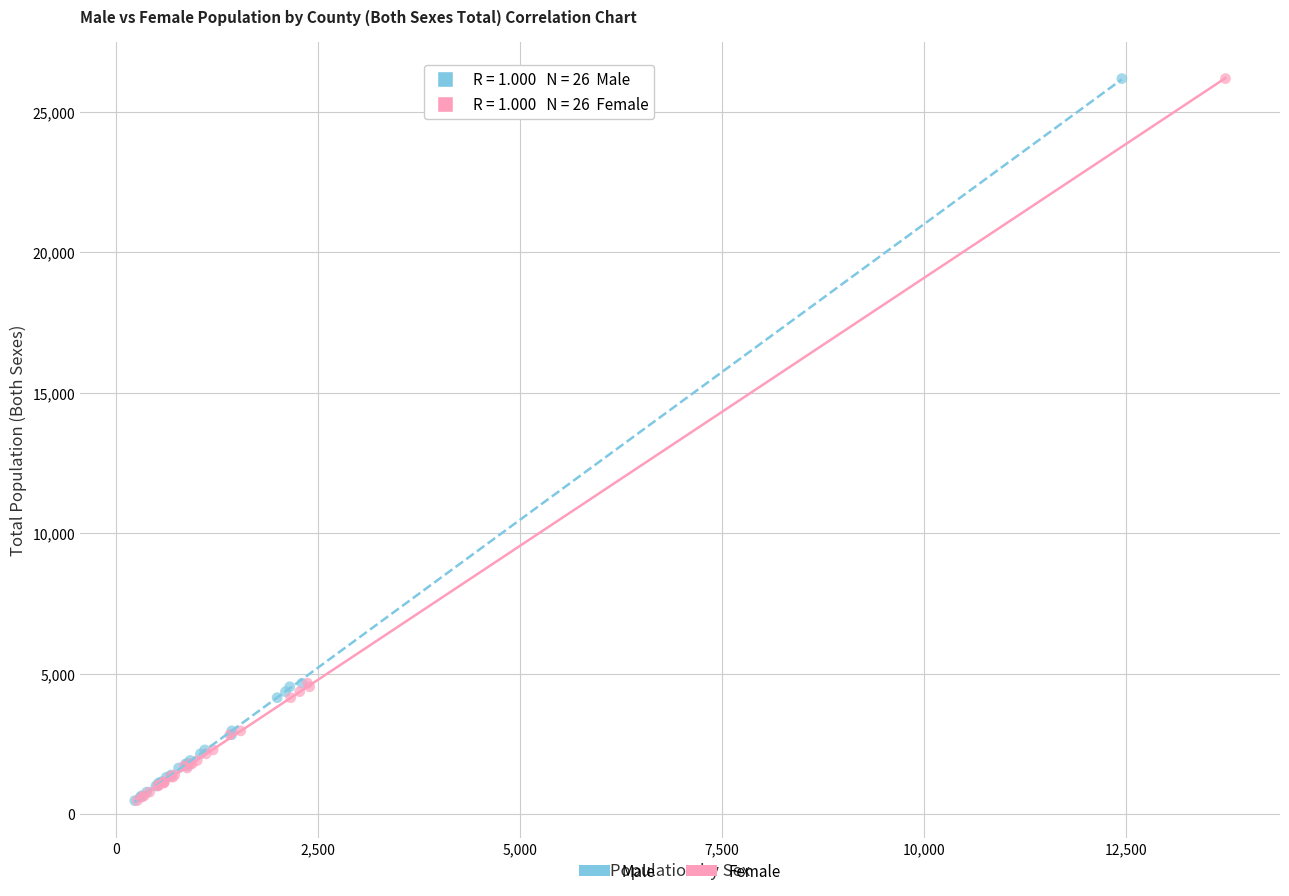

What are all the series names shown in the legend?

Male, Female